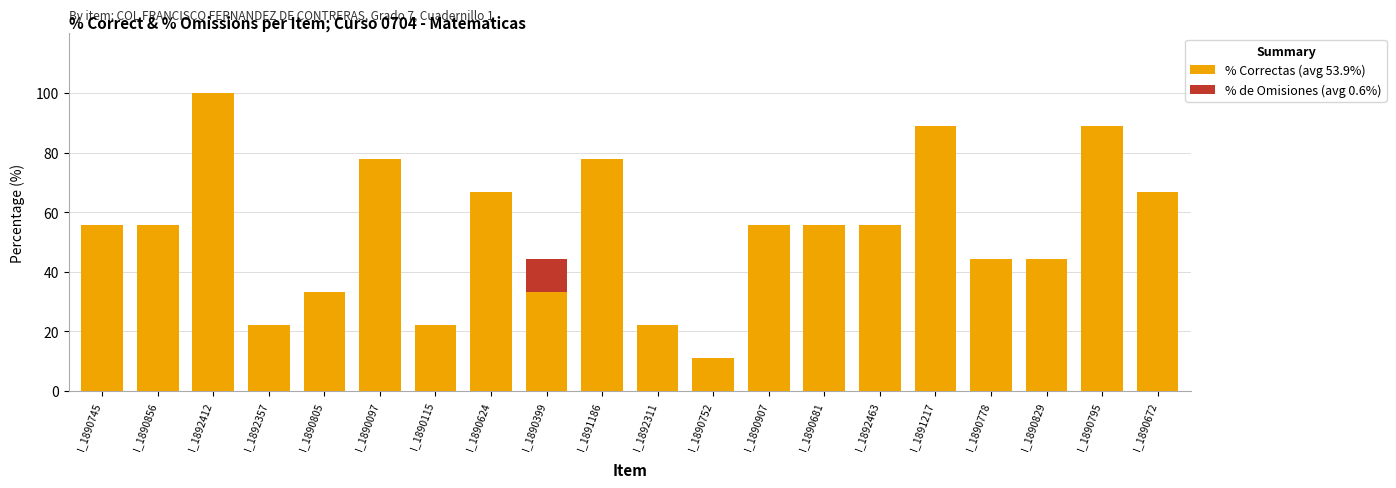

At which category is the sum across all series the highest?

I_1892412